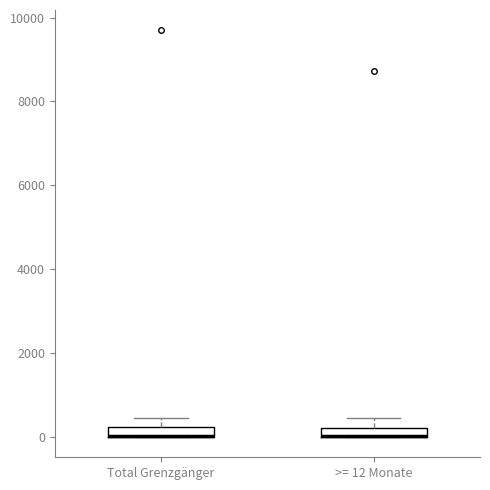

Where does the upper whisker of the box for Total Grenzgänger end on the y-axis? The values are not printed on the chart, so give them approximately, as read against the axis.

400